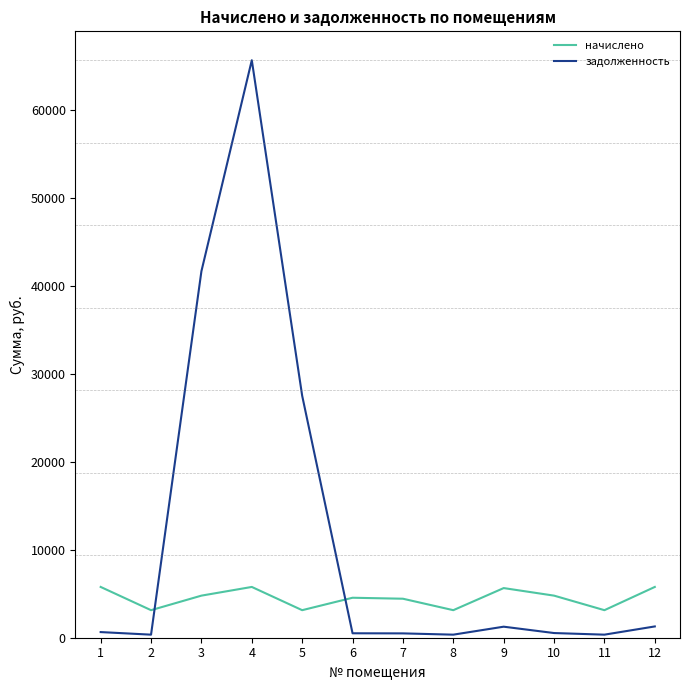

The value of начислено at 12 is 5771.2. True or false?

True